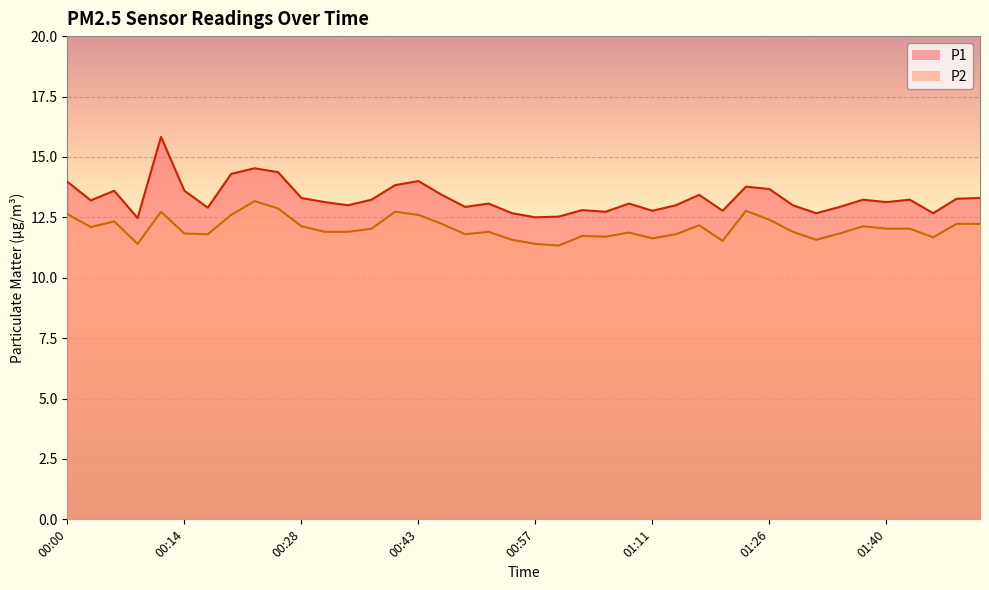

At how many categories does at least one series exceed 14?

4